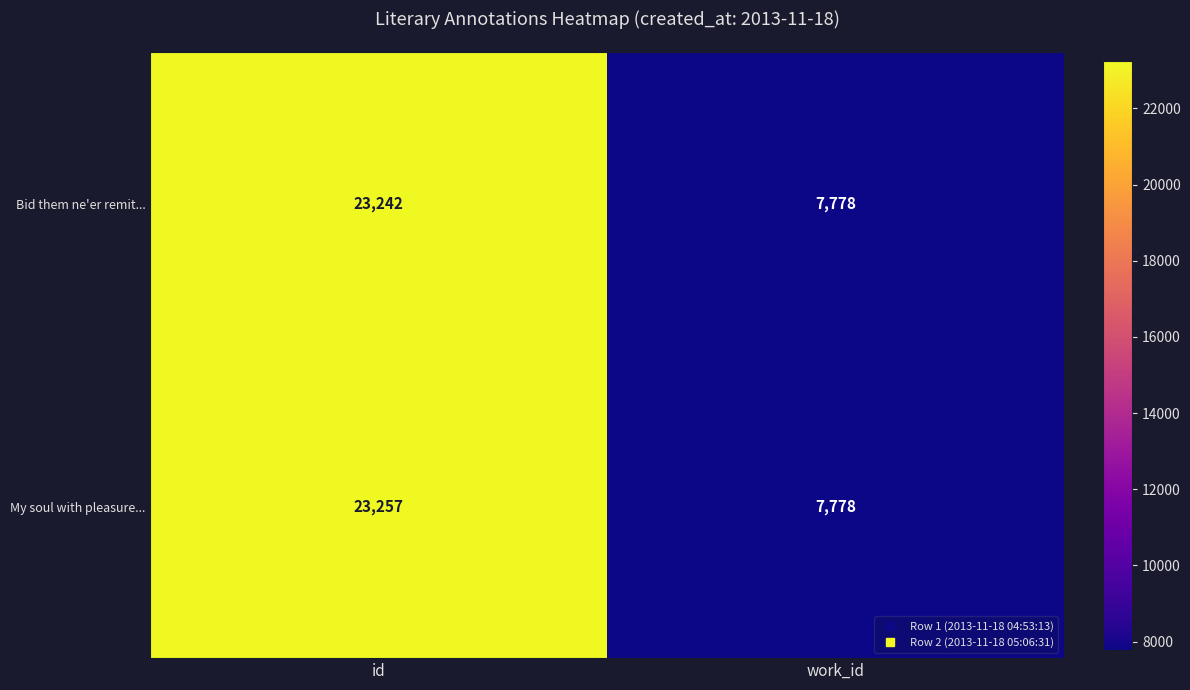

Which series has the largest range (max minus min)?

My soul with pleasure...